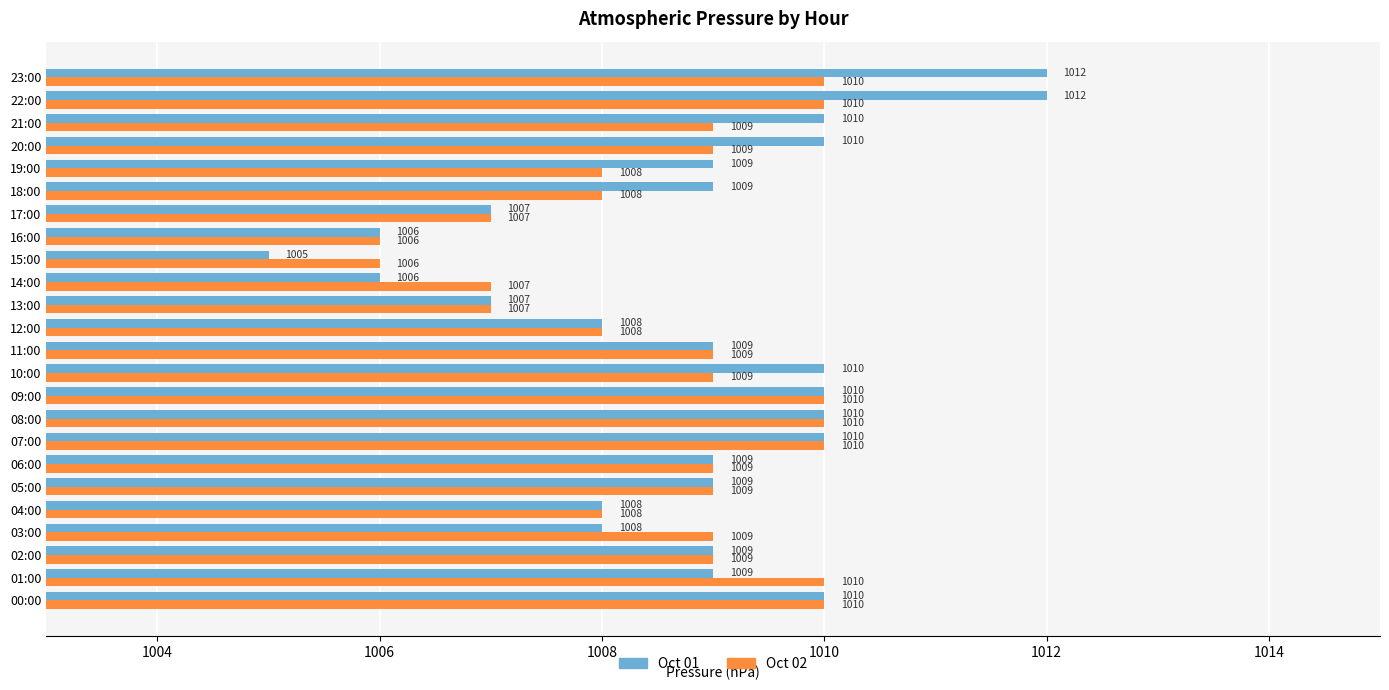

What is the difference between the second highest and second lowest values in the Oct 01 series?

6